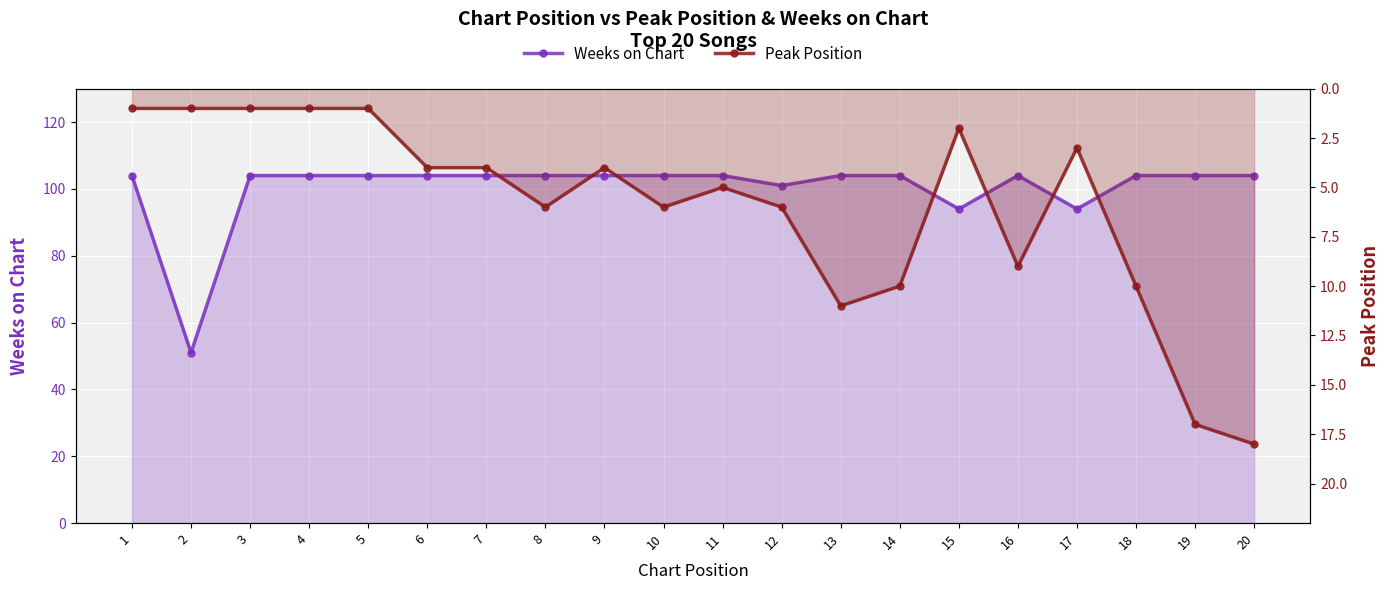

What is the value of the Weeks on Chart point at the 10th from the left?

104